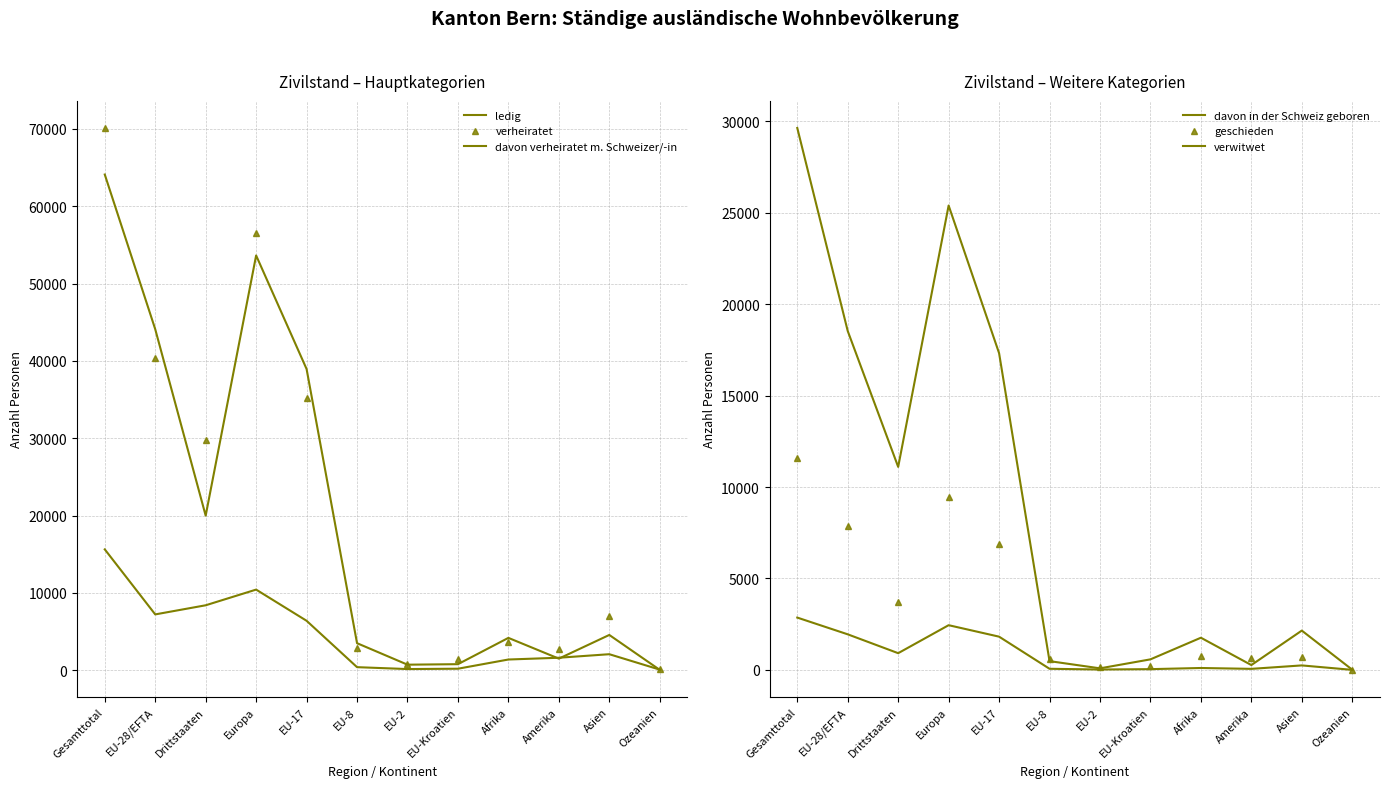

Where is the first local minimum for verheiratet?

Drittstaaten